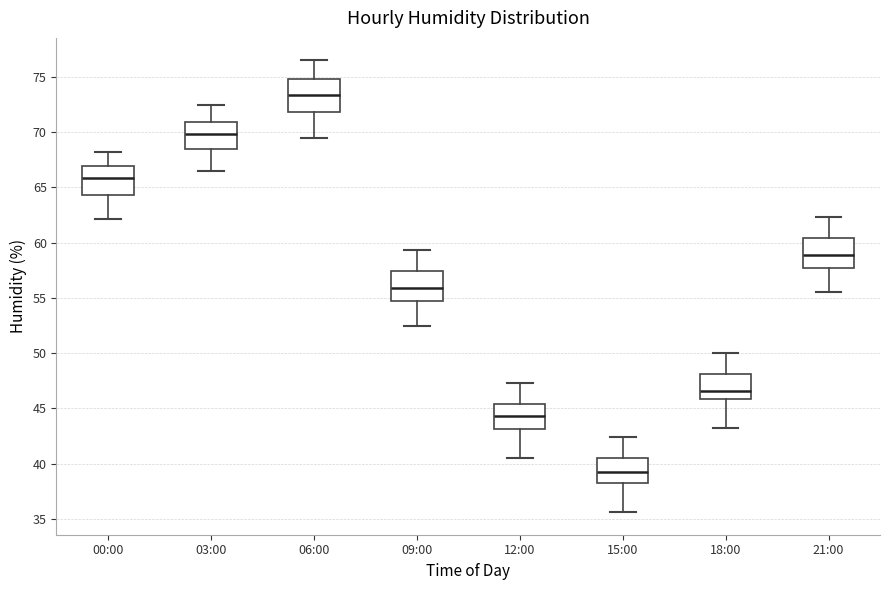

Reading left to right, transcribe this box plot: for each box, give where its median line is, the range the box spans, and where its two whiskers end, as read against the y-axis. The values are not printed on the chart, so give them approximately, as read against the axis.

00:00: median 66.0, box 64.5 to 67.0, whiskers 62.0 to 68.0
03:00: median 70.0, box 68.5 to 71.0, whiskers 66.5 to 72.5
06:00: median 73.5, box 72.0 to 75.0, whiskers 69.5 to 76.5
09:00: median 56.0, box 54.5 to 57.5, whiskers 52.5 to 59.5
12:00: median 44.5, box 43.0 to 45.5, whiskers 40.5 to 47.5
15:00: median 39.0, box 38.0 to 40.5, whiskers 35.5 to 42.5
18:00: median 46.5, box 46.0 to 48.0, whiskers 43.0 to 50.0
21:00: median 59.0, box 57.5 to 60.5, whiskers 55.5 to 62.5